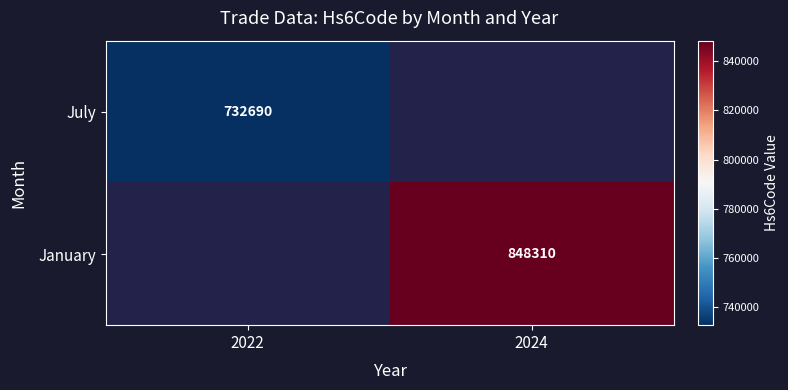

What is the smallest value displayed?

732690.0